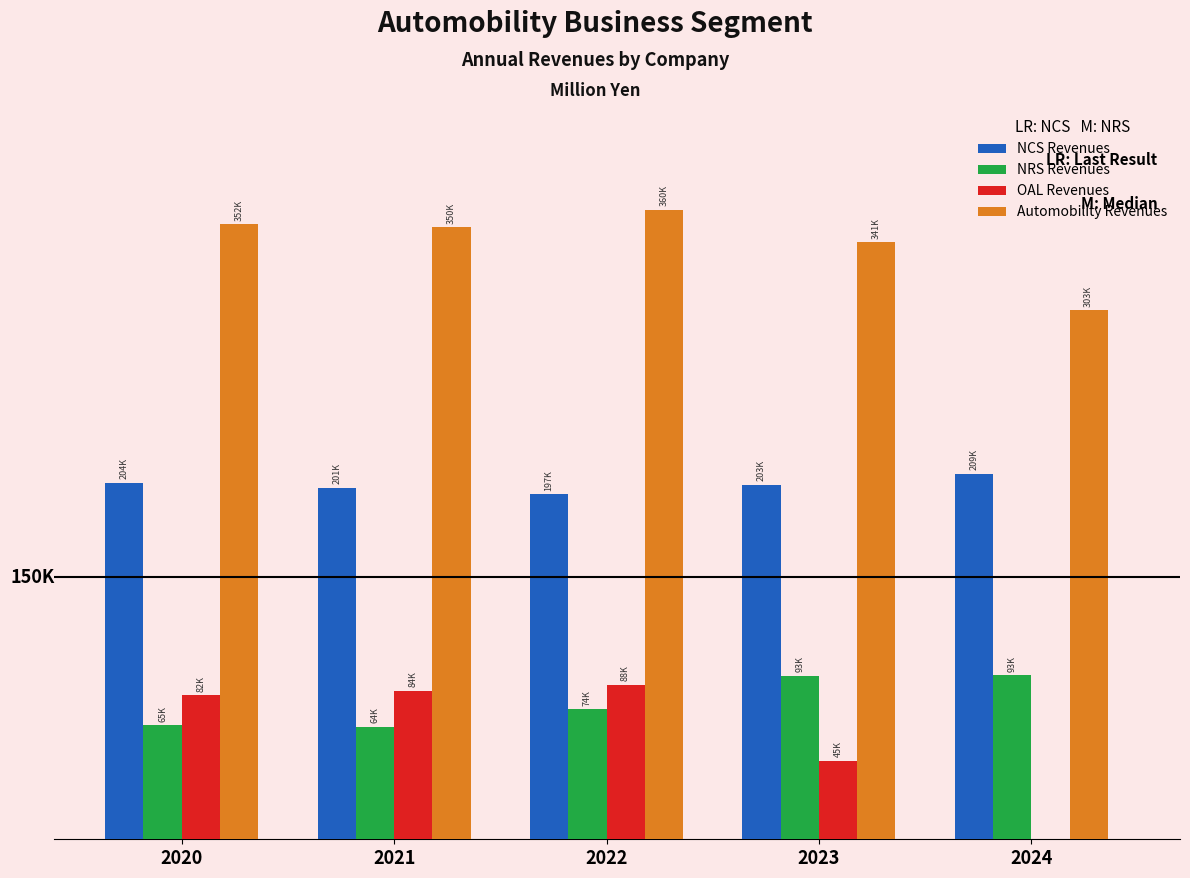

At 2024, list the series in order from smallest to largest.

OAL Revenues, NRS Revenues, NCS Revenues, Automobility Revenues